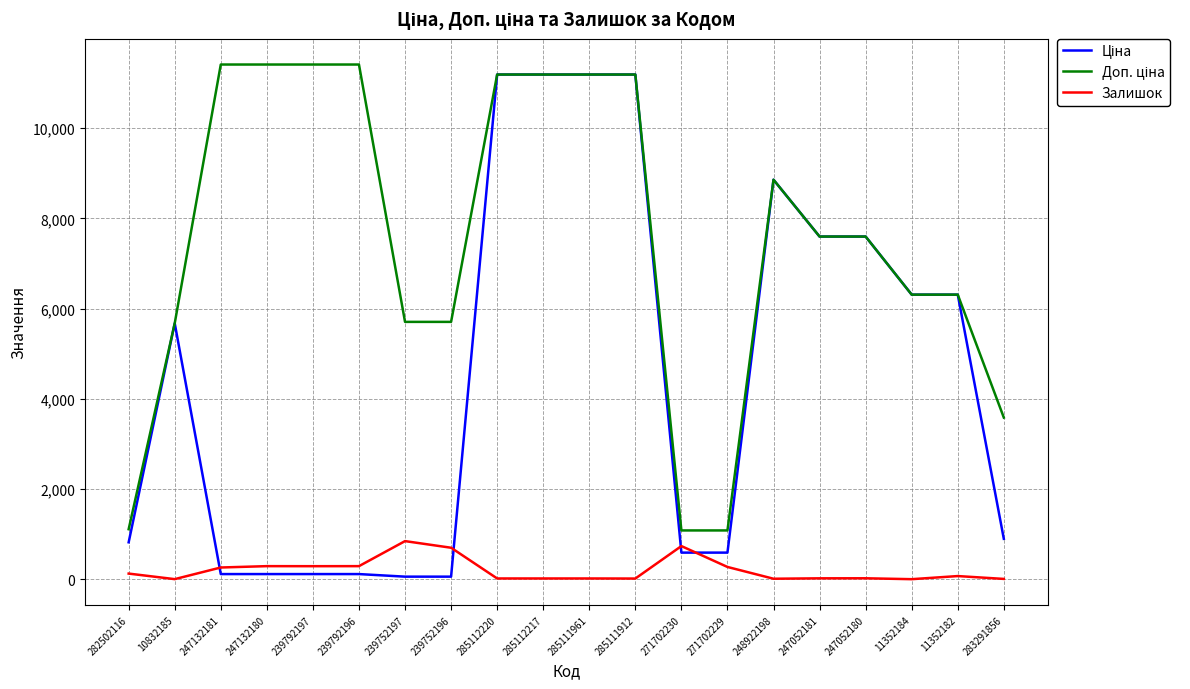

What is the greatest value displayed?

11410.0